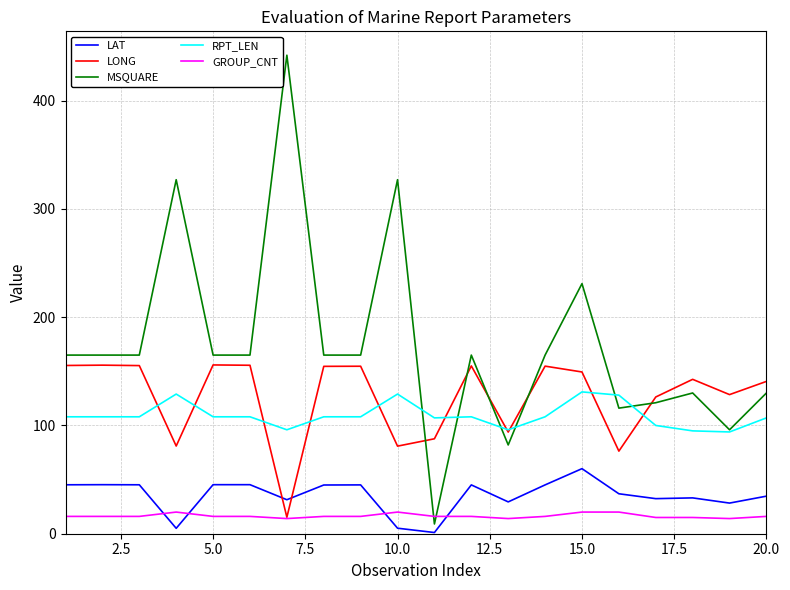

True or false: RPT_LEN and GROUP_CNT cross at least once.

False